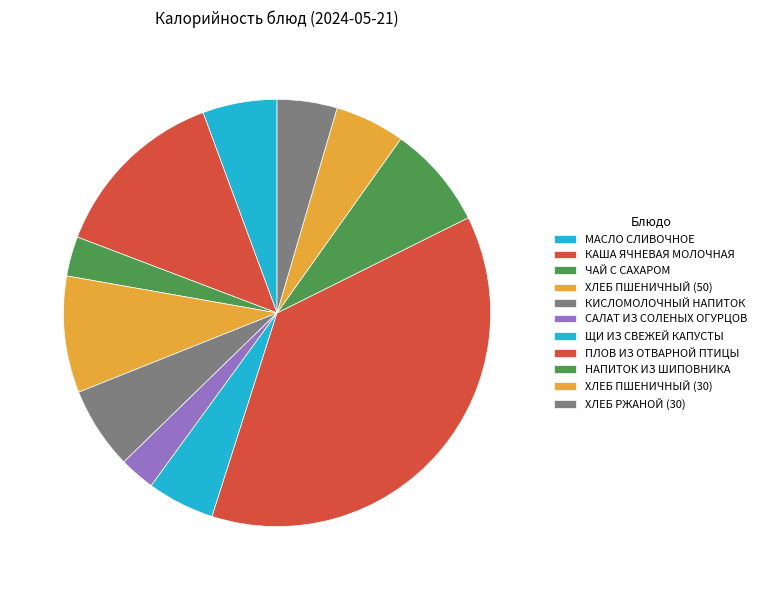

How many slices are in this pie chart?

11